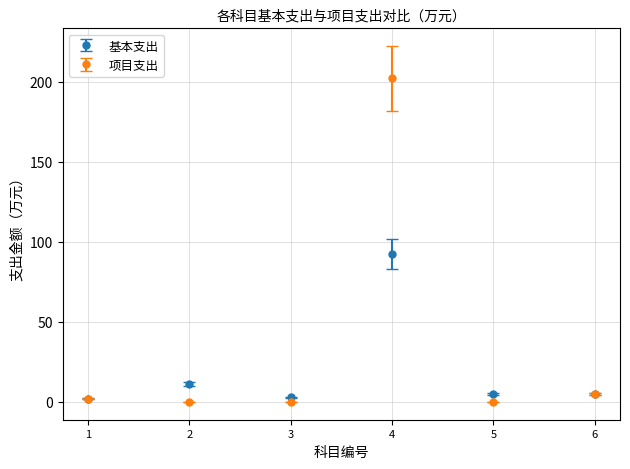

Which series has the largest range (max minus min)?

项目支出